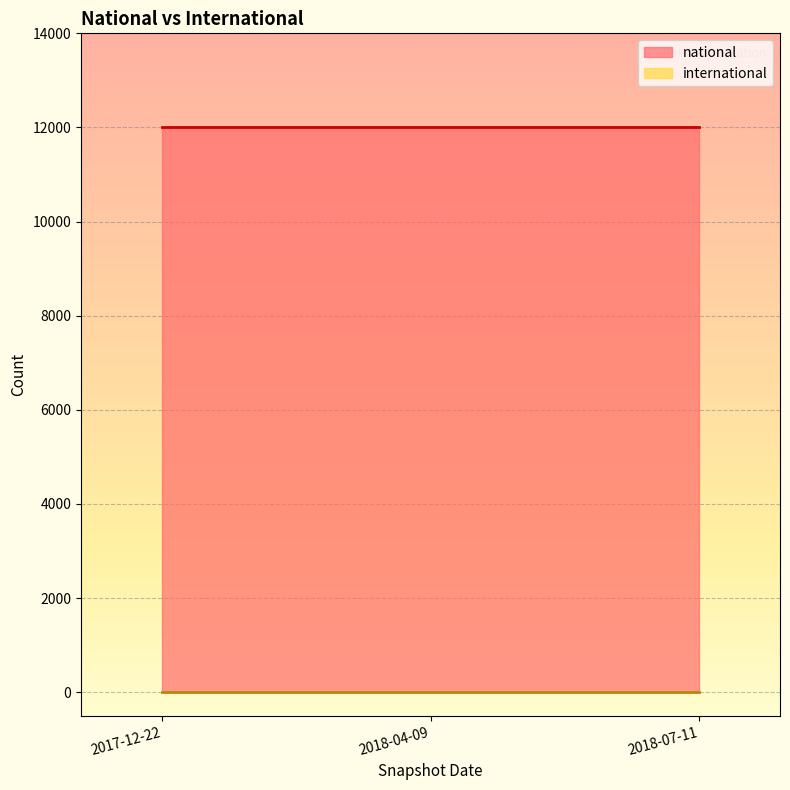

What is the sum of all national values?

36039